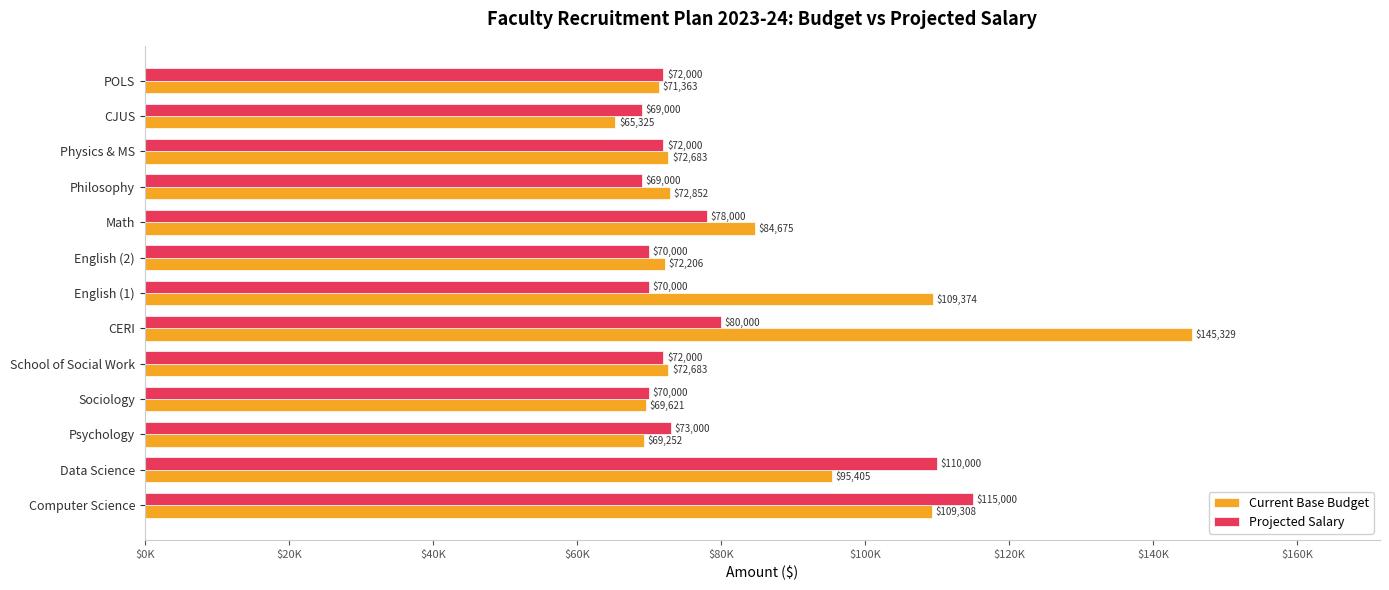

At which category is the sum across all series the highest?

CERI